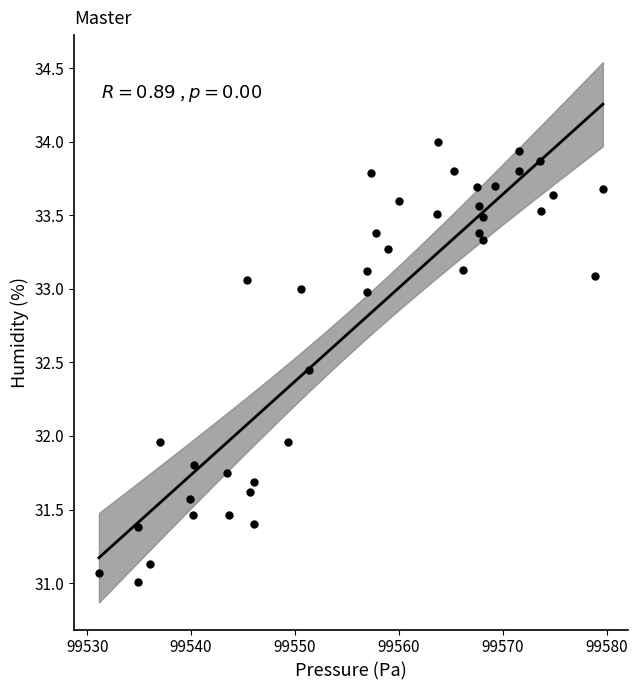

What is the range of Y values (max minus min)?

3.0